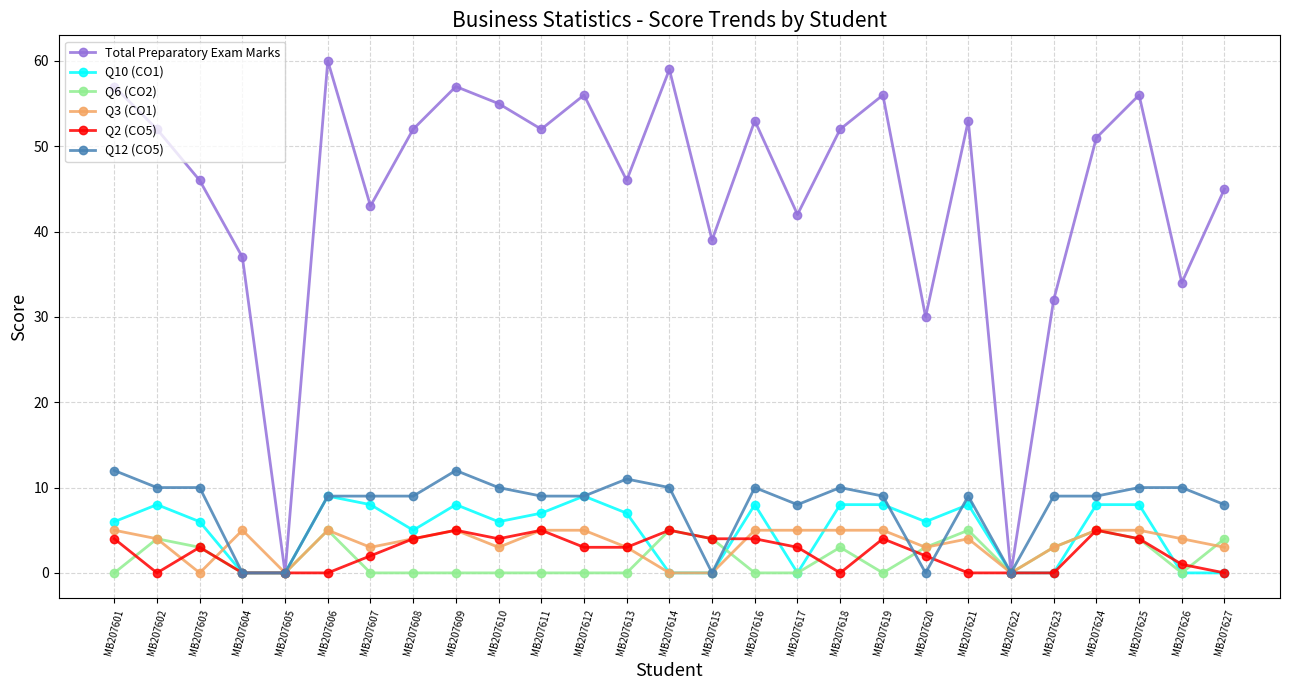

What is the spread (max minus min) of values at MB207612?

56